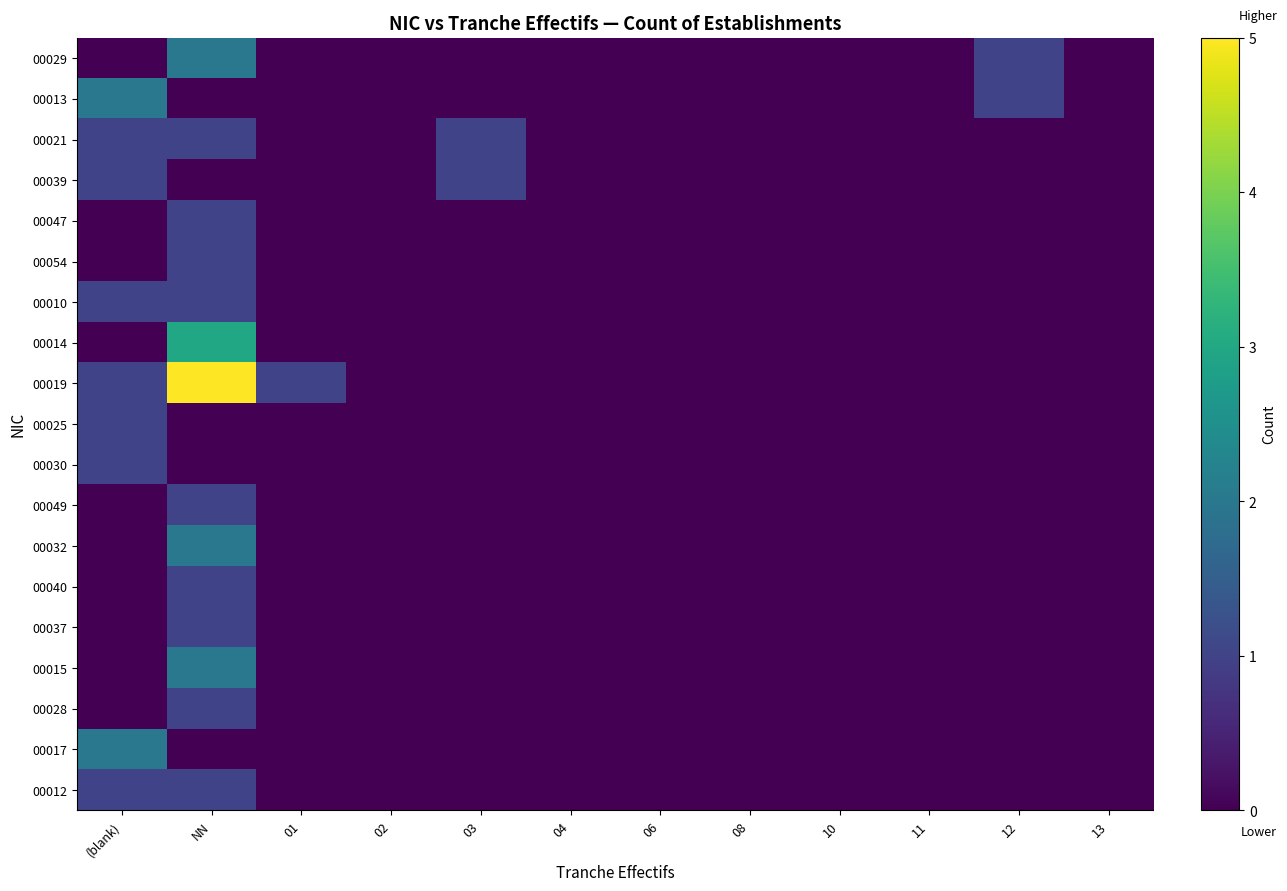

Between 03 and 02, which is larger?

03